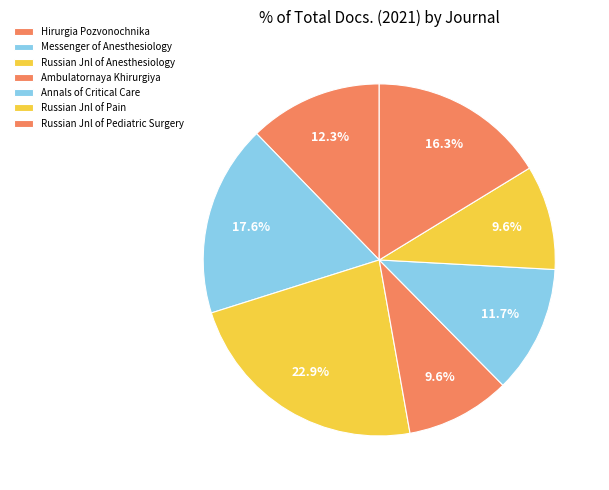

Which has a higher value, Messenger of Anesthesiology or Ambulatornaya Khirurgiya?

Messenger of Anesthesiology